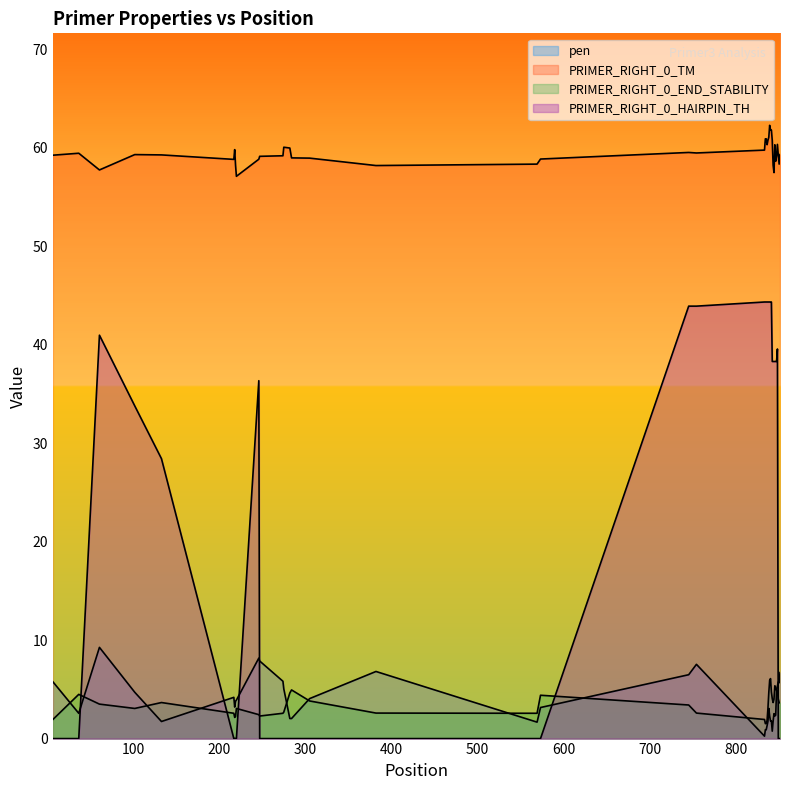

What is the sum of all PRIMER_RIGHT_0_TM values?

2379.5